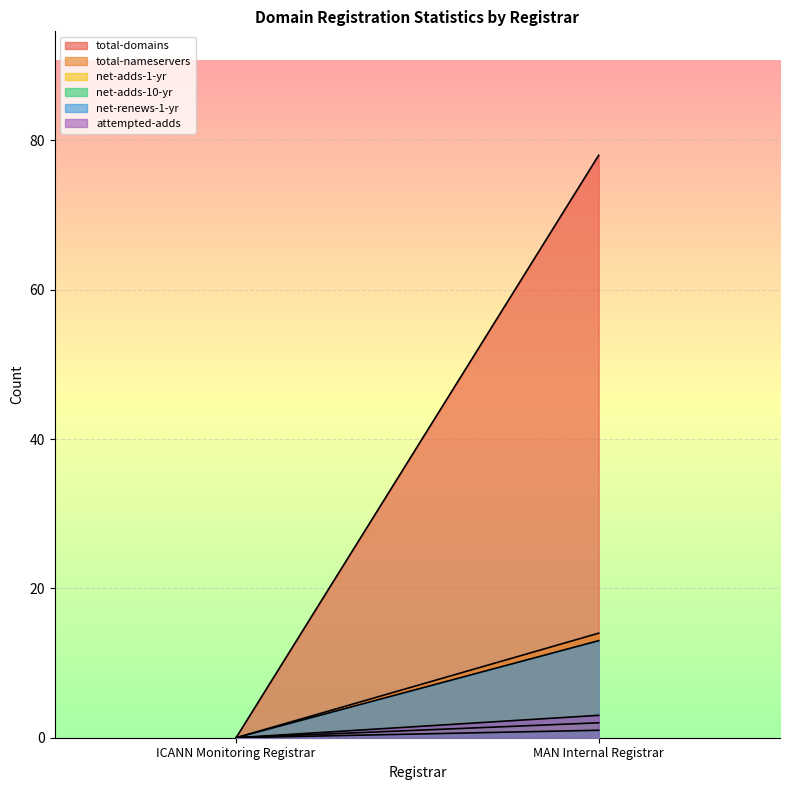

Rank the categories by net-adds-10-yr value from lowest to highest.

ICANN Monitoring Registrar, MAN Internal Registrar